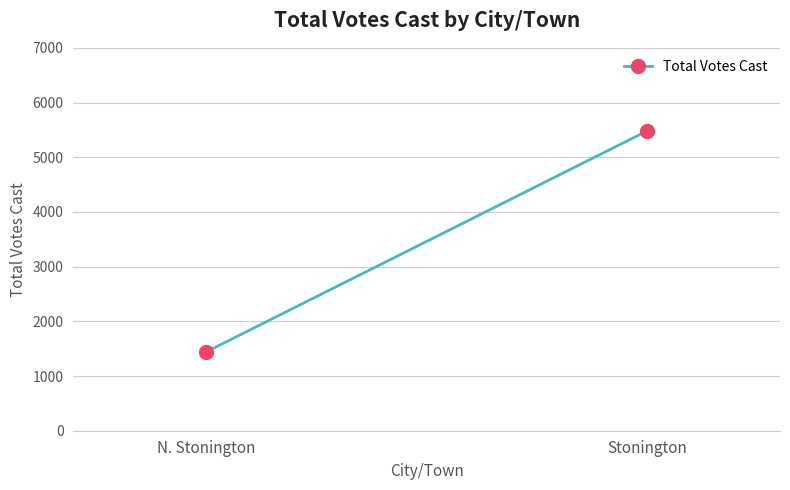

What is the maximum value shown in the chart?

5484